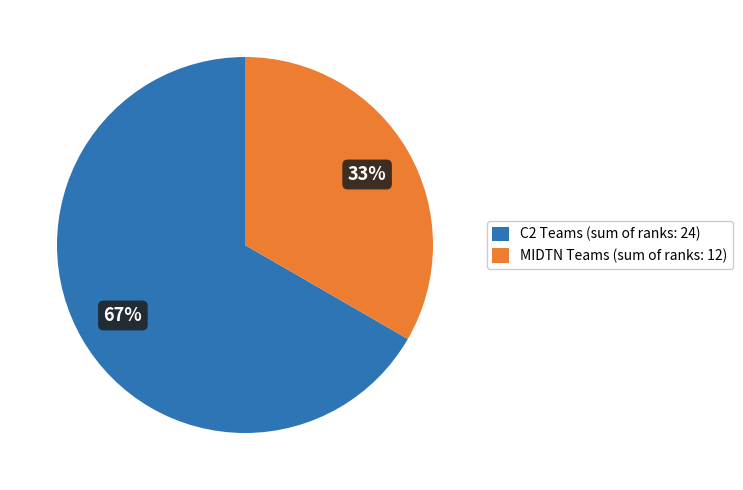

What percentage is the MIDTN Teams (sum of ranks: 12) slice, to the nearest percent?

33%